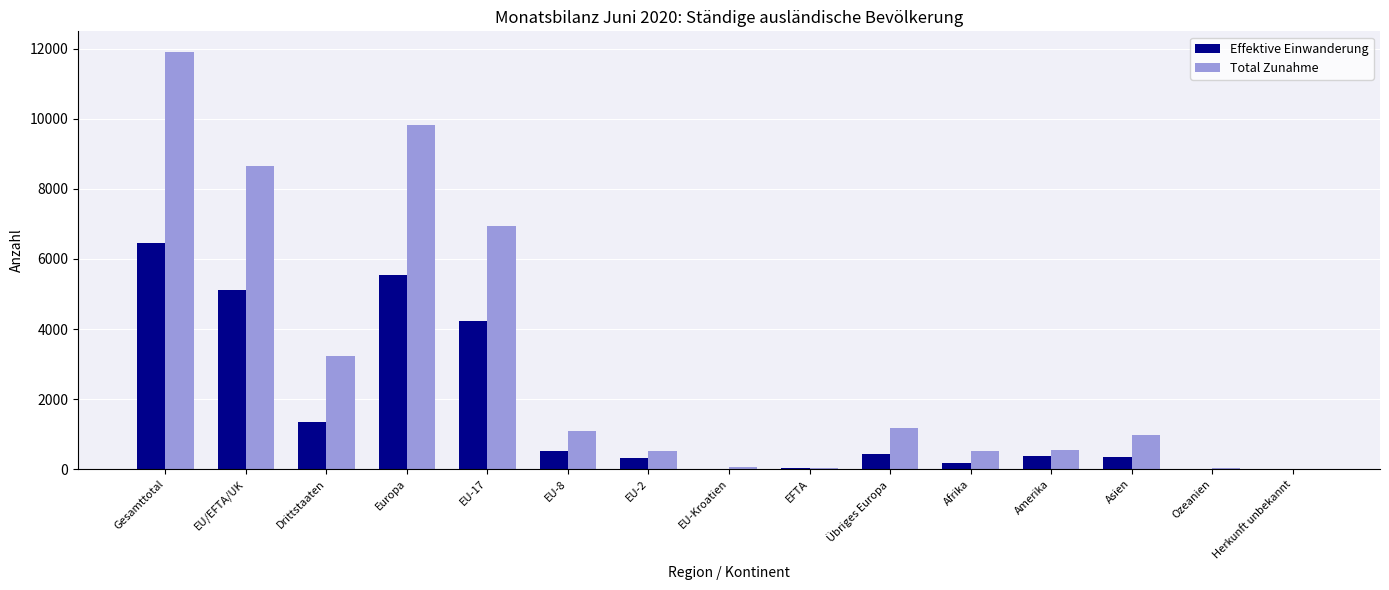

What is the sum of all Total Zunahme values?

45535